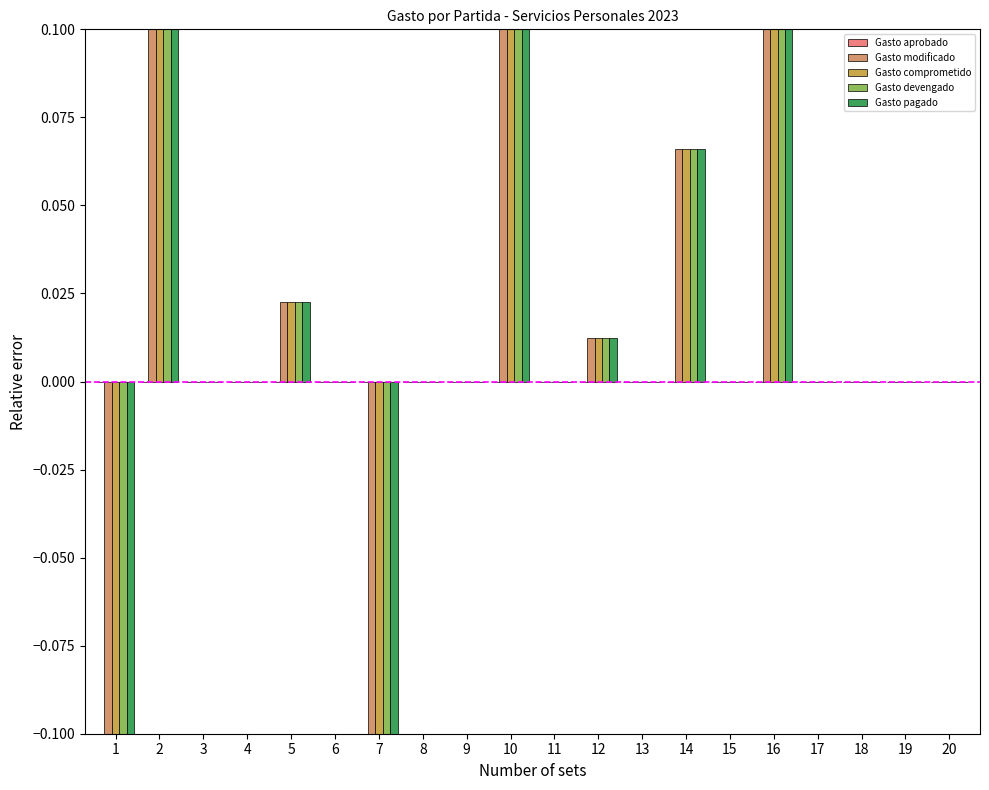

Is it true that Gasto pagado equals 0.3 at 17?

False